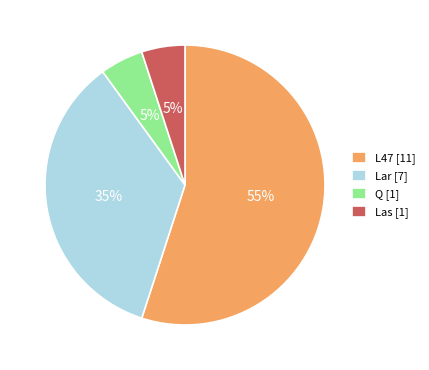

The L47 slice represents 55% of the pie. True or false?

True